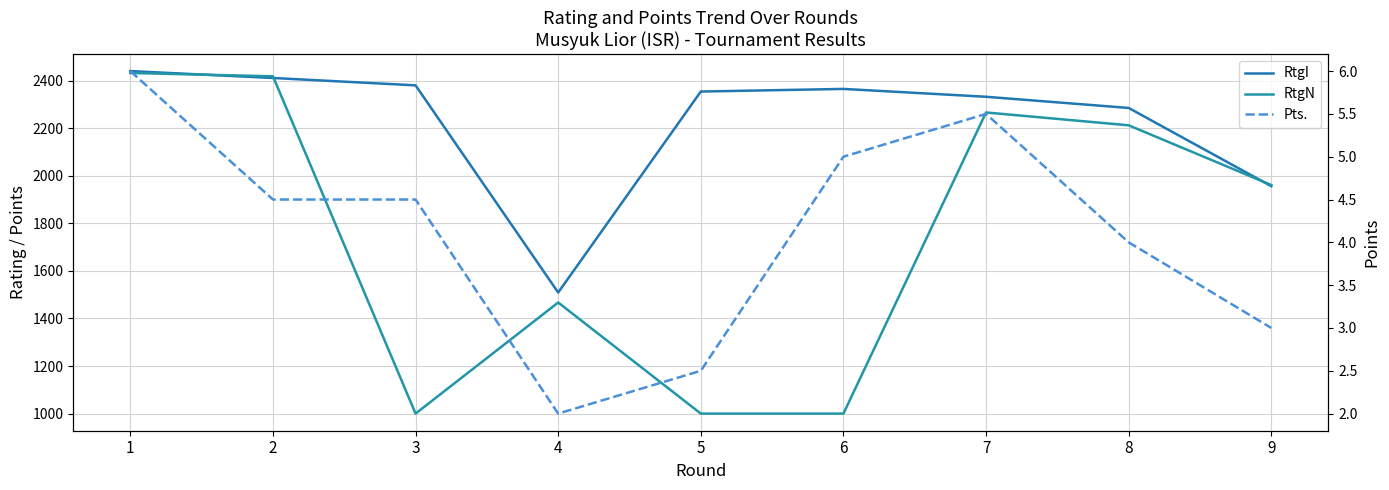

True or false: RtgN and Pts. cross at least once.

False